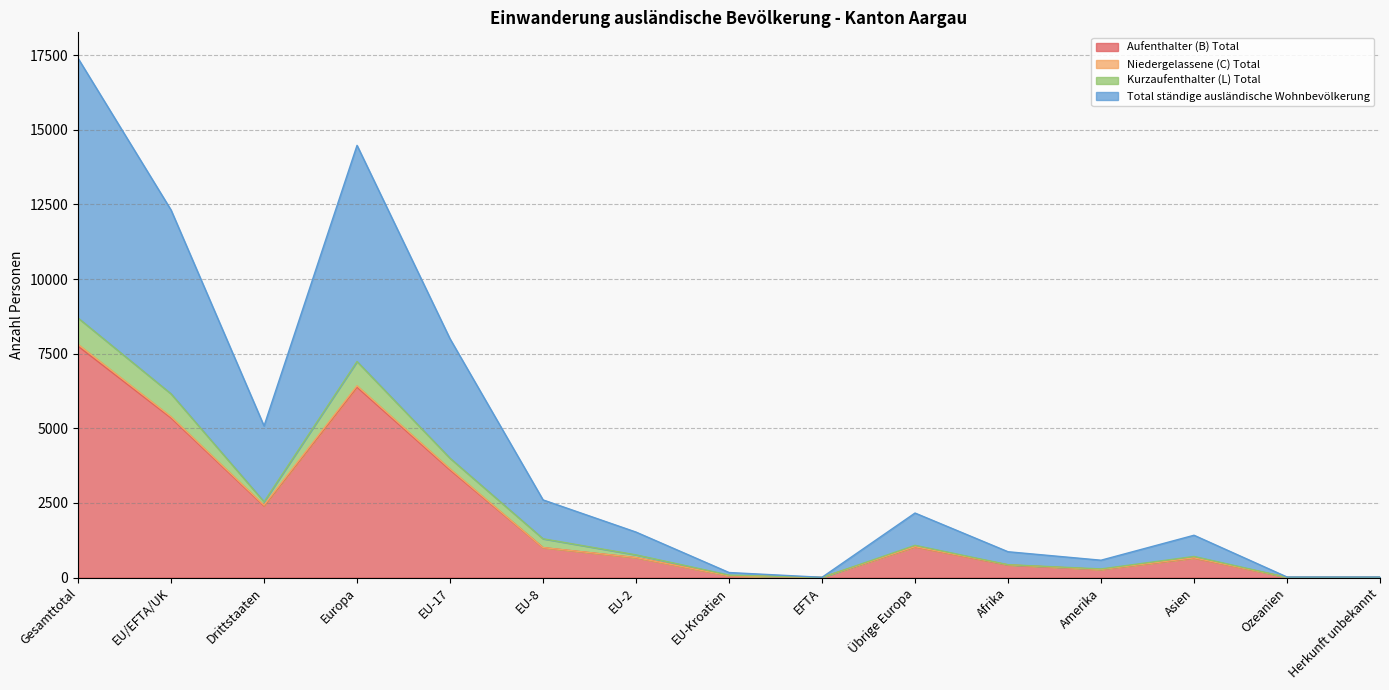

At how many categories does at least one series exceed 212?

11